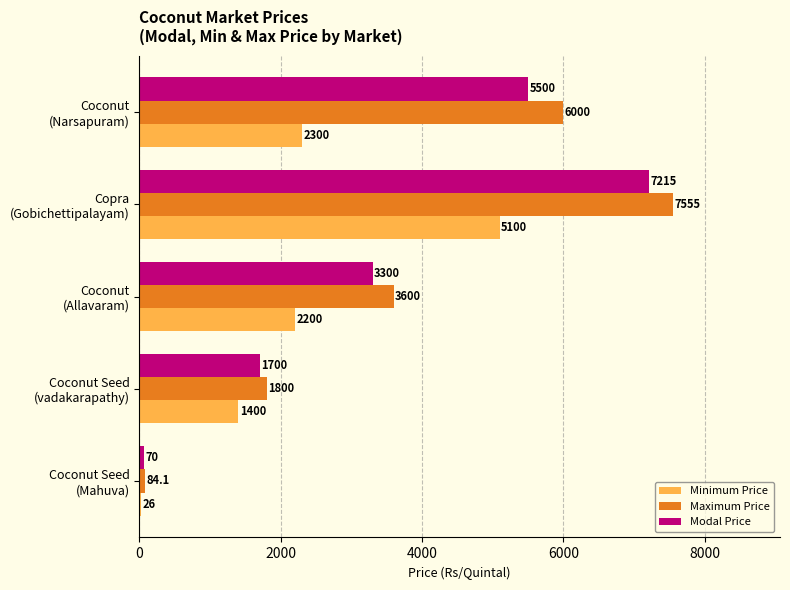

What is the sum of all Maximum Price values?

19039.1